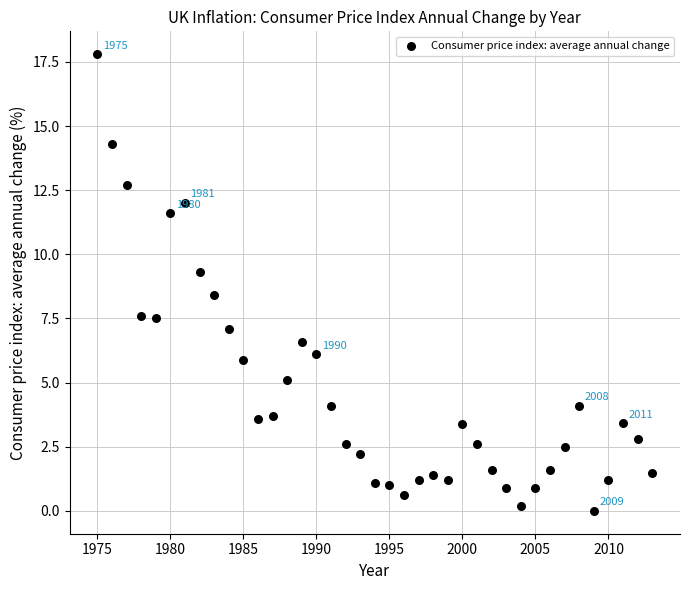

What is the range of X values (max minus min)?

38.0